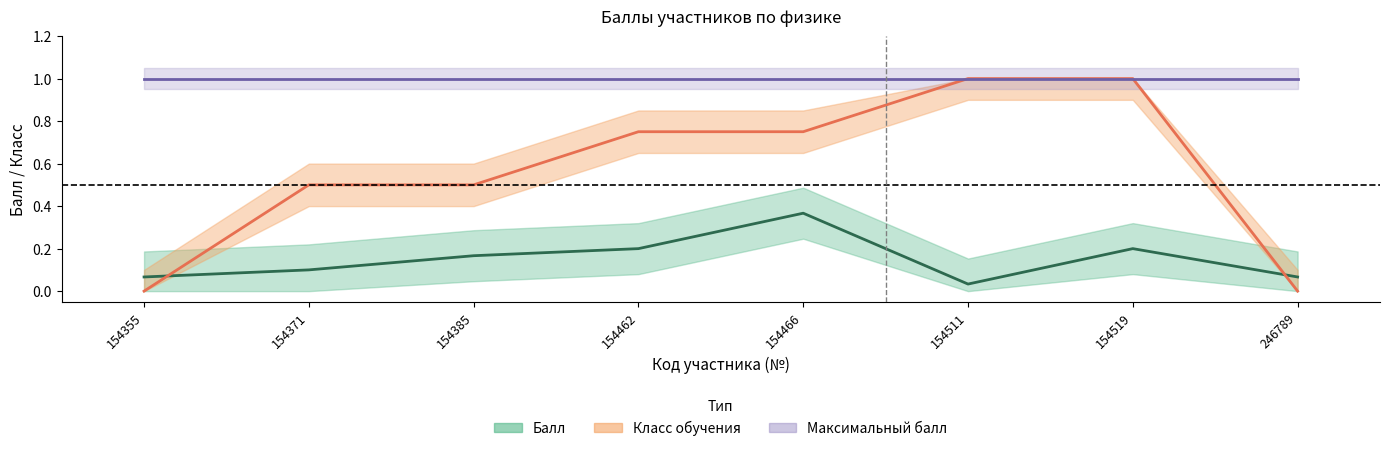

Is it true that Класс обучения equals 0.7 at 154385?

False